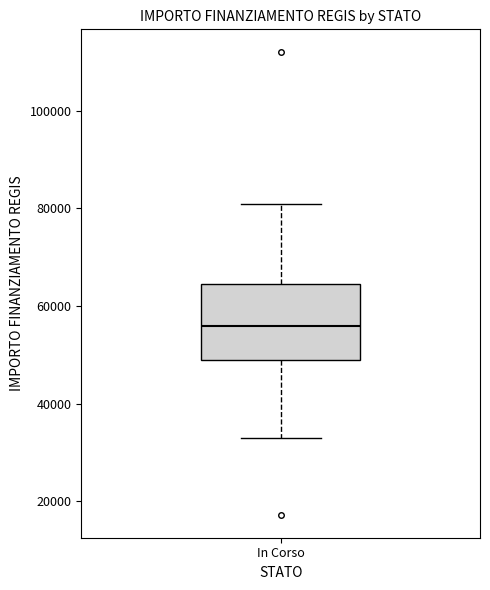

Read this box plot against the y-axis: the position of the median line, the range covered by the box, and the ends of both whiskers. The values are not printed on the chart, so give them approximately, as read against the axis.

median 56000, box 50000 to 64000, whiskers 32000 to 80000